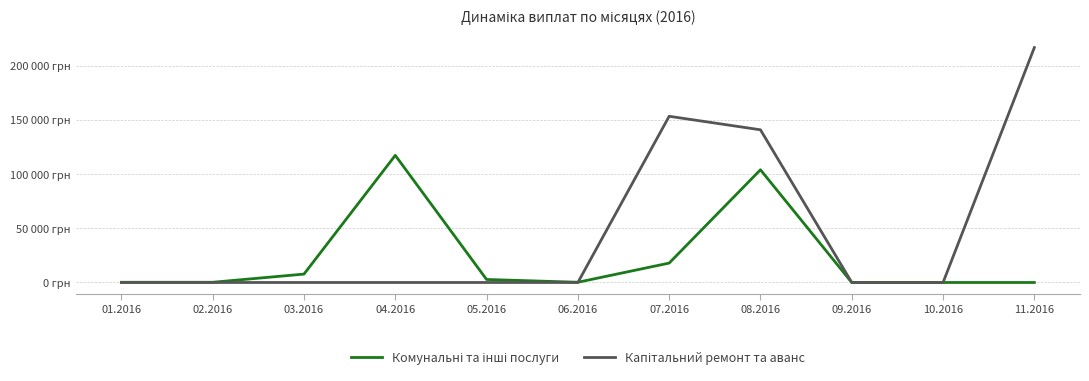

What is the maximum value for Капітальний ремонт та аванс?

217403.6